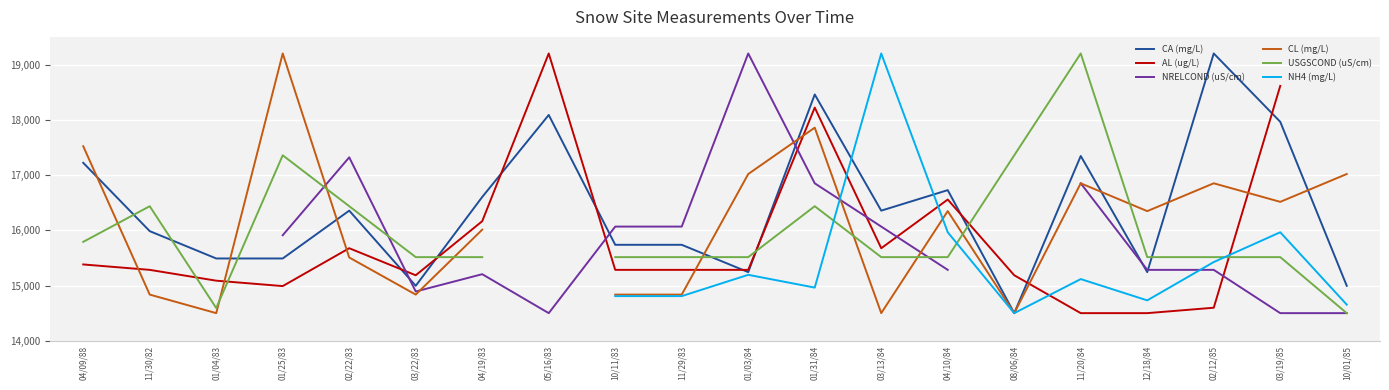

At which category does AL (ug/L) reach its first local valley?

01/25/83